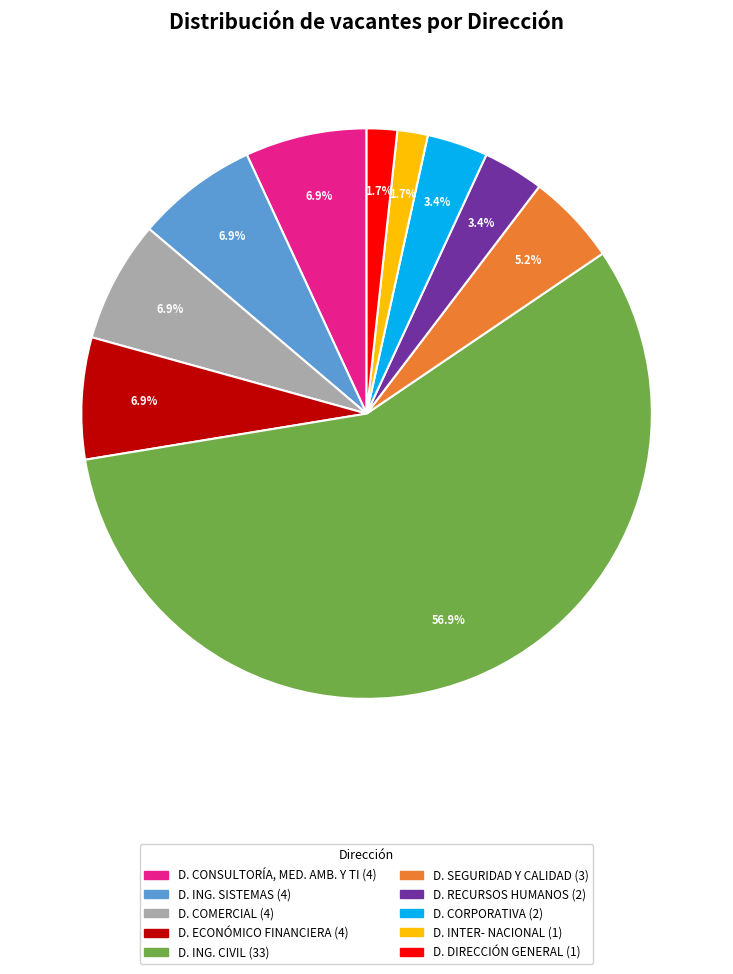

Is there a majority slice in this chart?

Yes